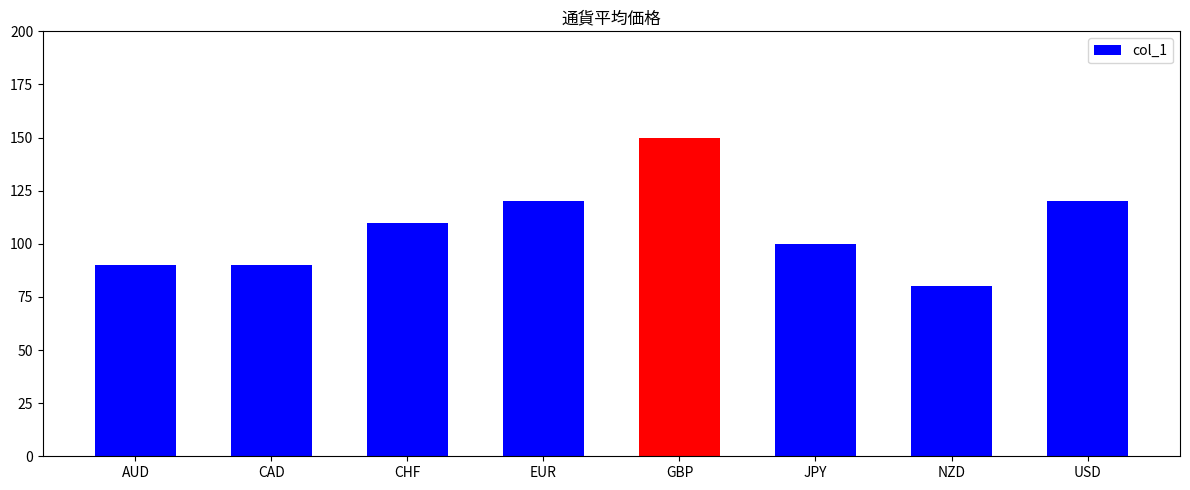

Between JPY and NZD, which is larger?

JPY